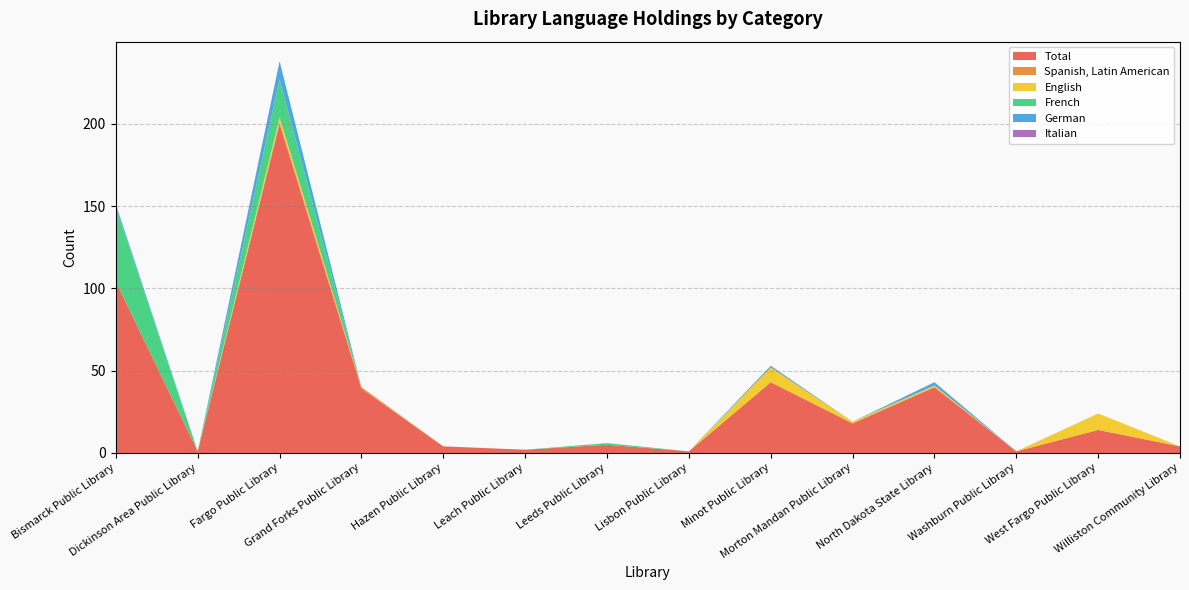

Reading right to left, extract all data points from this chart.

Total: 4	14	1	40	18	43	1	5	2	4	39	200	1	104
Spanish, Latin American: 0	0	0	0	0	0	0	0	0	0	1	1	0	0
English: 0	10	0	1	1	9	0	0	0	0	0	3	0	0
French: 0	0	0	0	0	0	0	1	0	0	0	23	0	45
German: 0	0	0	2	0	1	0	0	0	0	0	11	0	2
Italian: 0	0	0	0	0	0	0	0	0	0	0	0	0	0